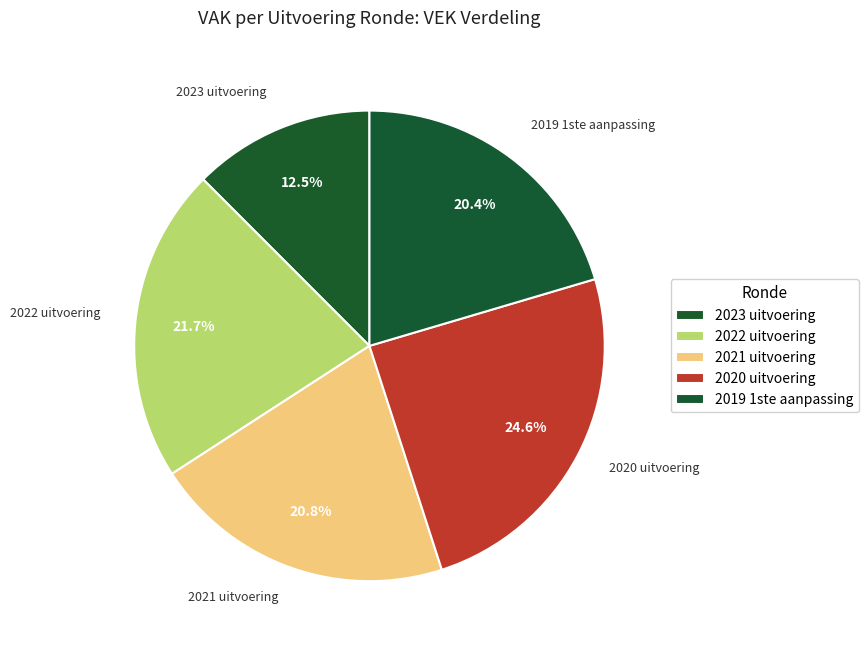

True or false: 2023 uitvoering accounts for 12% of the total.

True